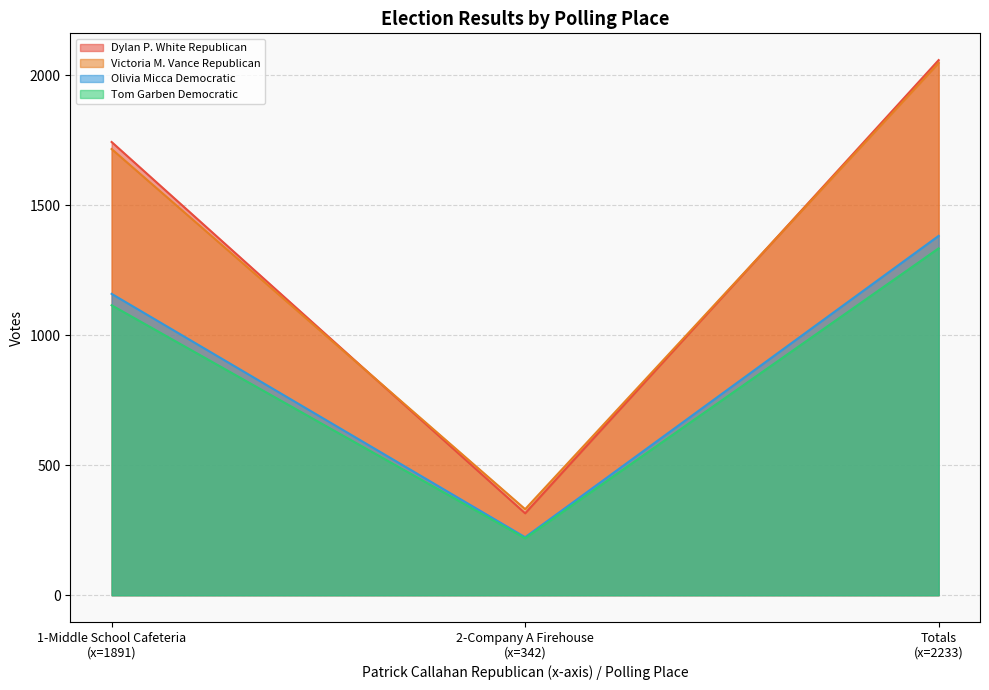

What is the minimum value for Tom Garben Democratic?

219